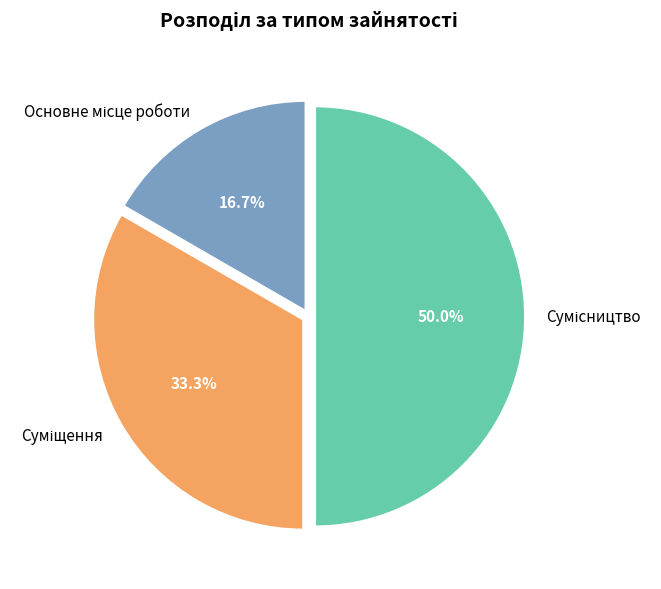

The Суміщення slice represents 33% of the pie. True or false?

True